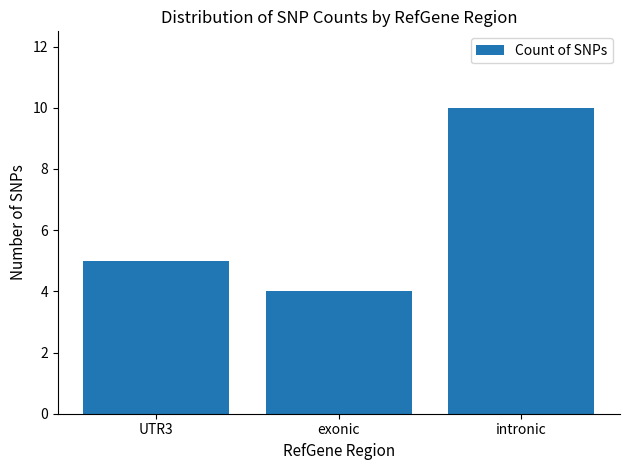

Read the value at intronic.

10